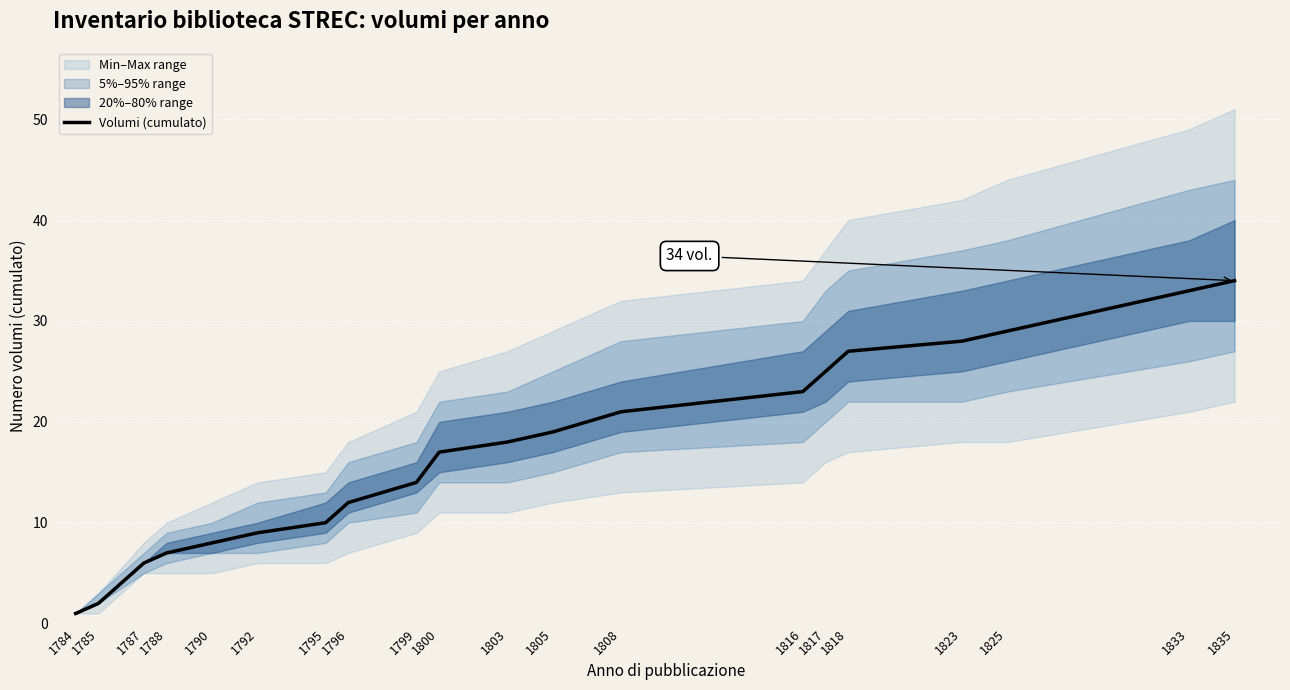

Reading right to left, what are all the values shown in this chart?

34	33	29	28	27	25	23	21	19	18	17	14	12	10	9	8	7	6	2	1